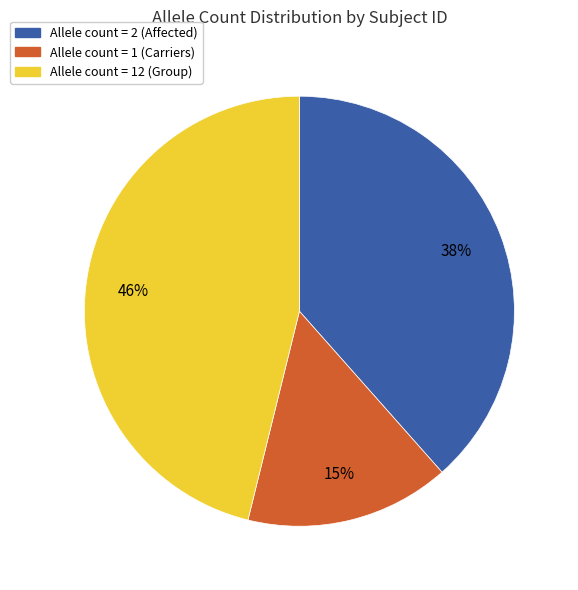

To the nearest percent, what is the difference between the largest and smallest slice percentages?

31%